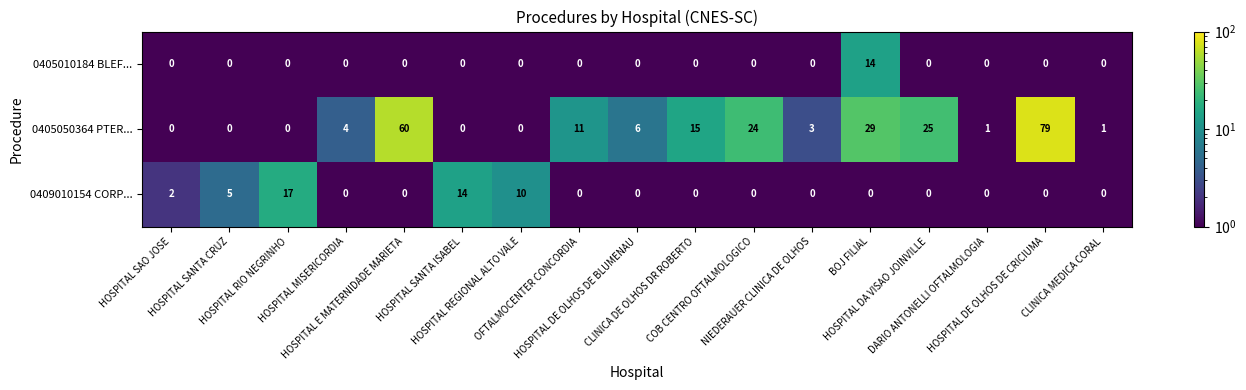

What is the average value of the 0405050364 PTER... series?

15